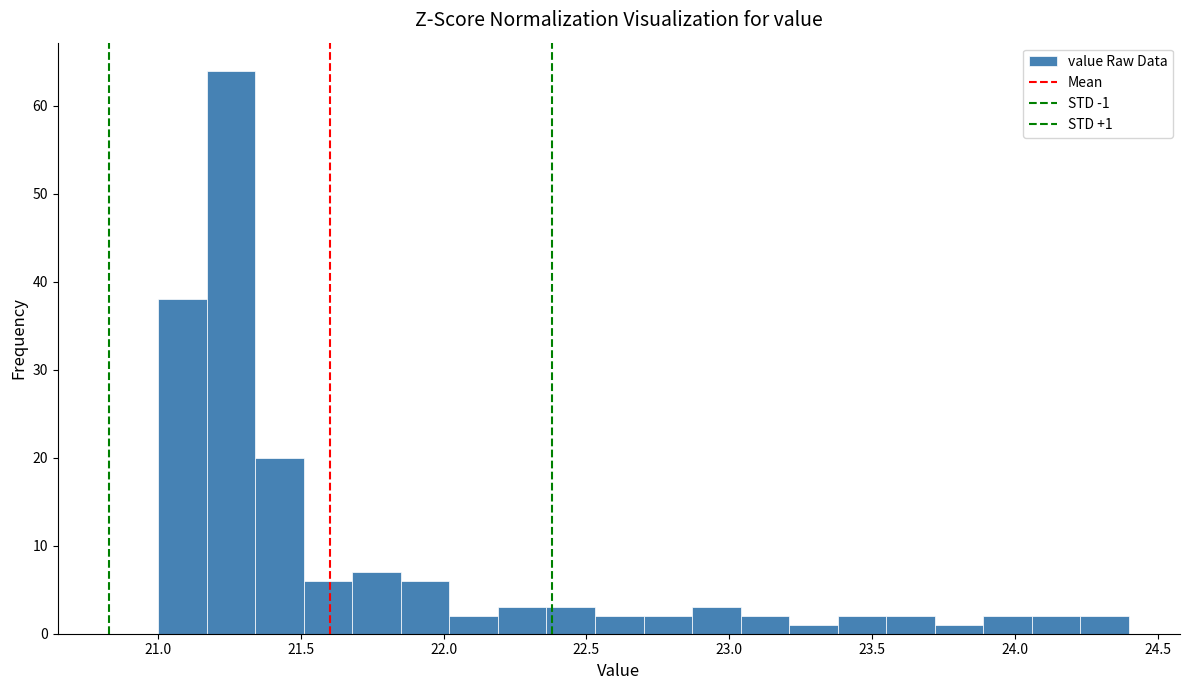

Read against the x-axis, roughly where is the centre of the tallest bar?

21.25